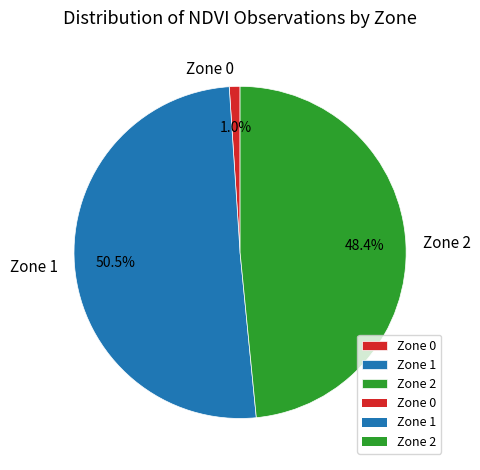

Does Zone 1 account for over 50% of the chart?

Yes